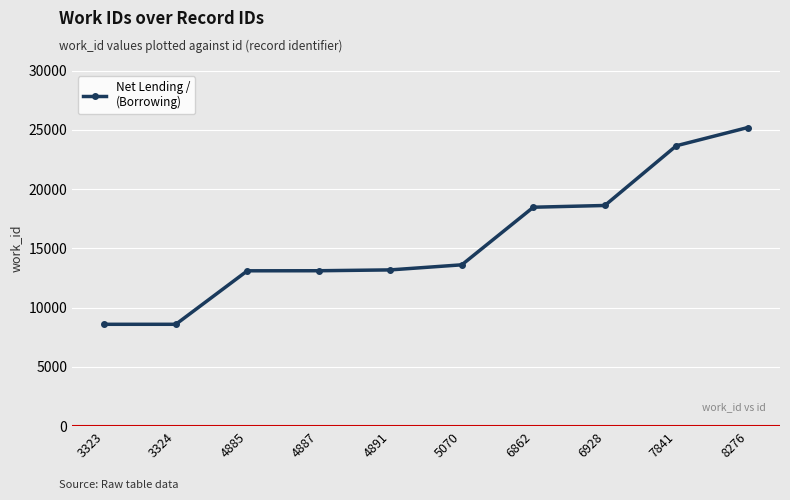

What is the value of the 4th point from the left?

13109